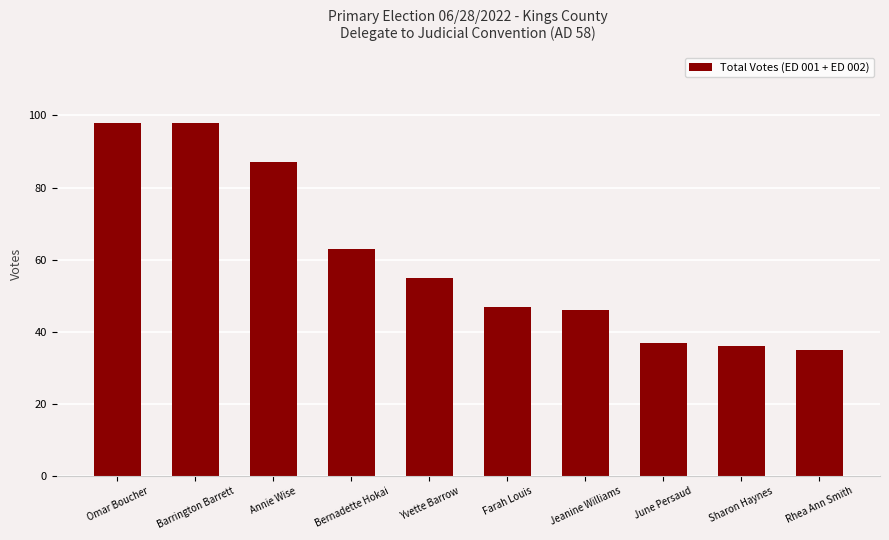

At which label is the value closest to 66?

Bernadette Hokai